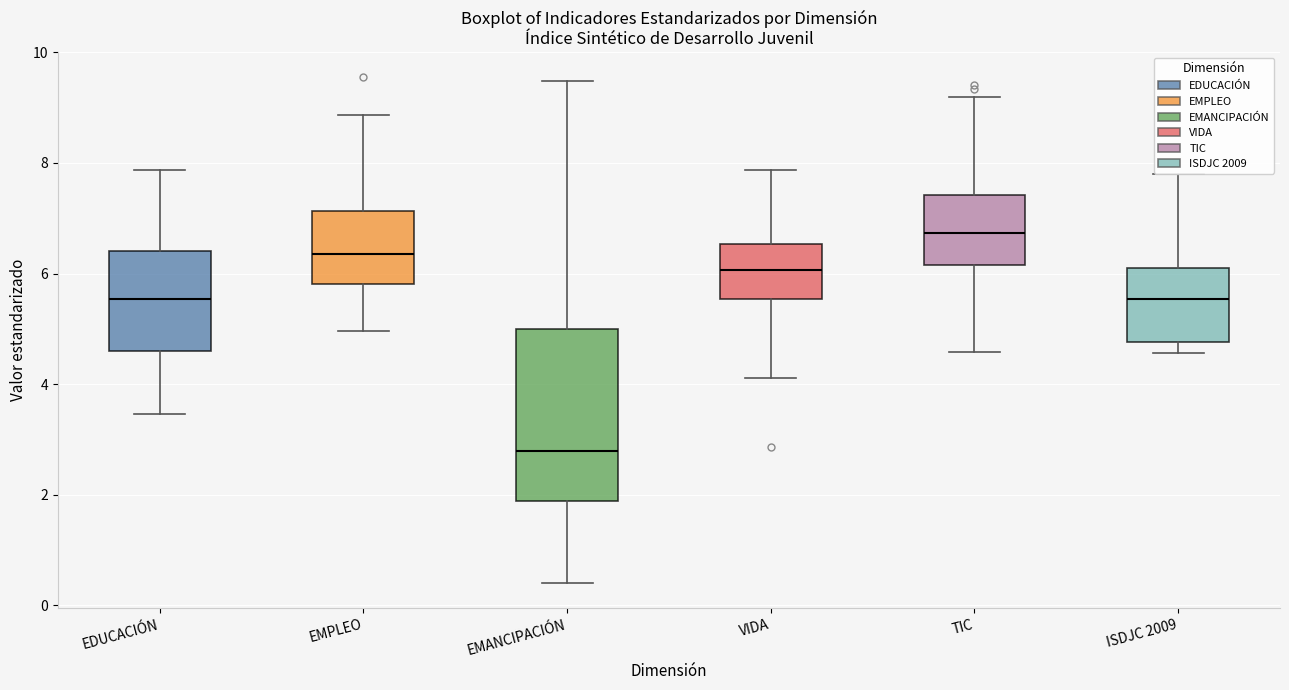

Where is the upper edge of the box for EMANCIPACIÓN on the y-axis? The values are not printed on the chart, so give them approximately, as read against the axis.

5.0